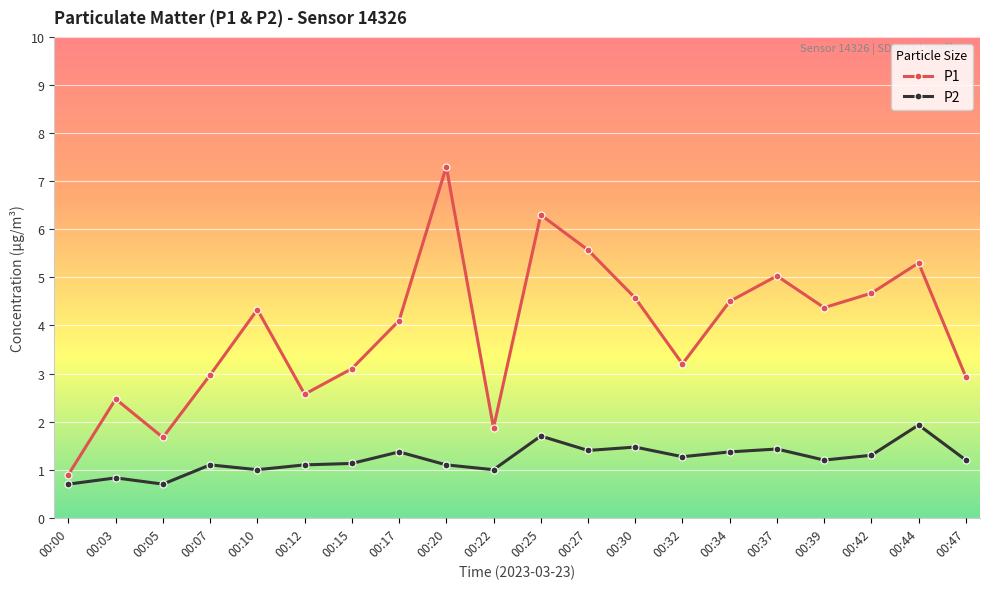

What is the value of the P1 point at the 6th from the left?

2.6